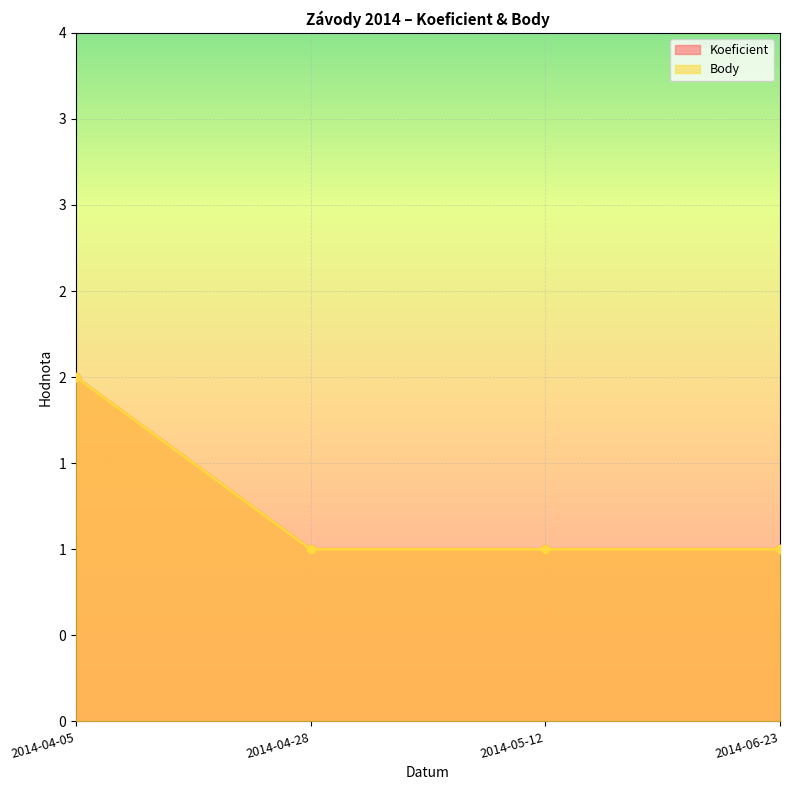

Reading left to right, what are all the values shown in this chart?

Koeficient: 2	1	1	1
Body: 2	1	1	1